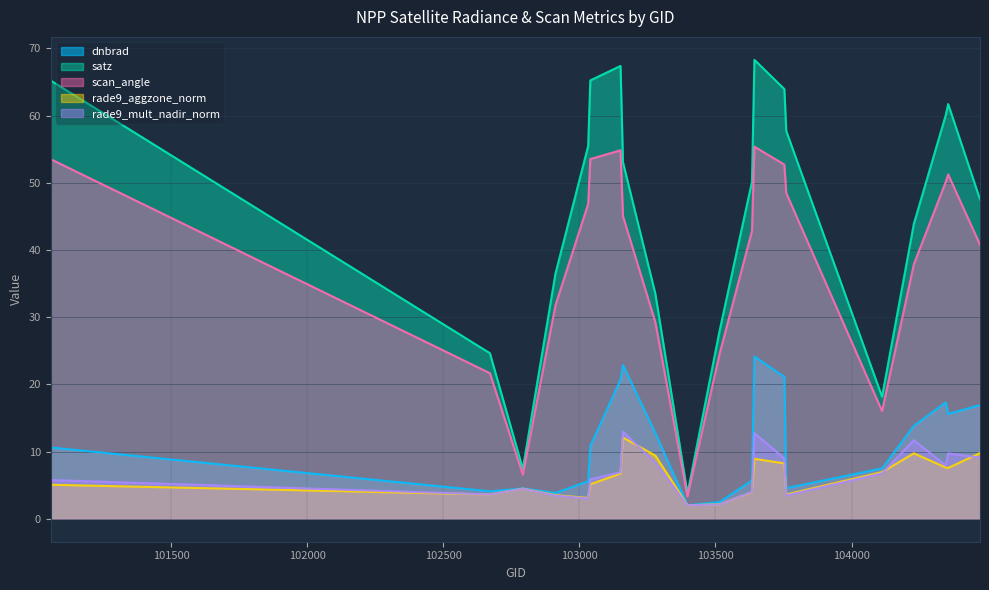

What is the spread (max minus min) of values at 102912?

33.1